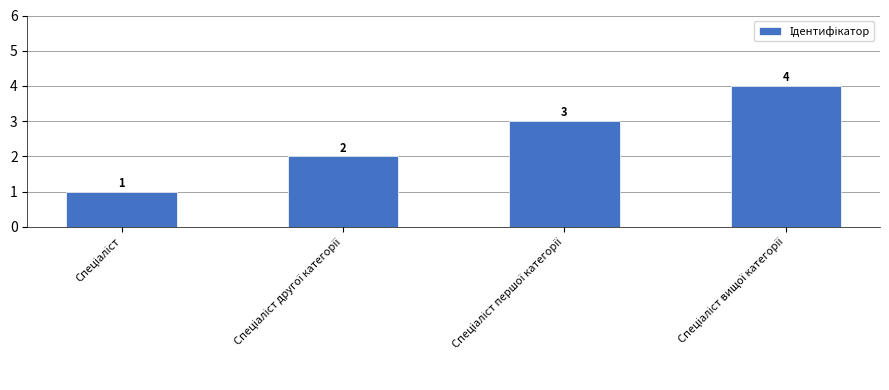

What is the value of the 2nd bar from the left?

2